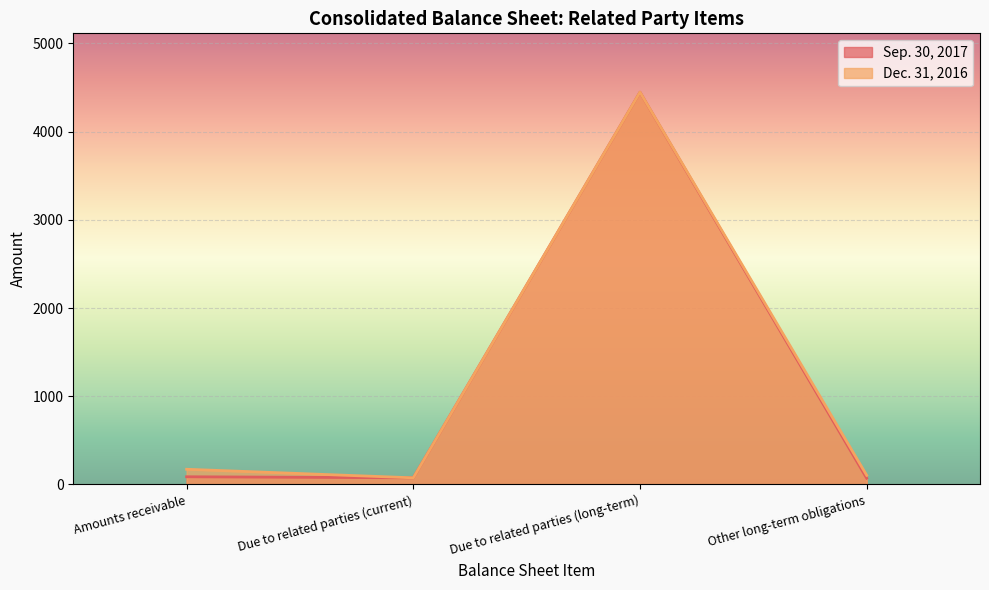

What is the difference between the Dec. 31, 2016 values at Other long-term obligations and Due to related parties (current)?

29